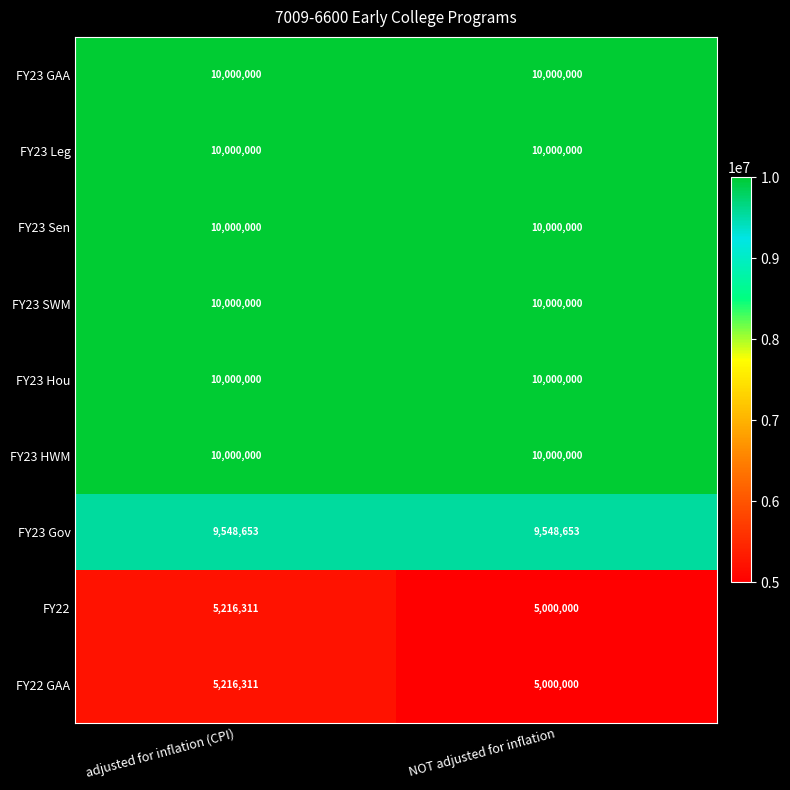

Read the FY22 GAA value at NOT adjusted for inflation, to the nearest 100.

5000000